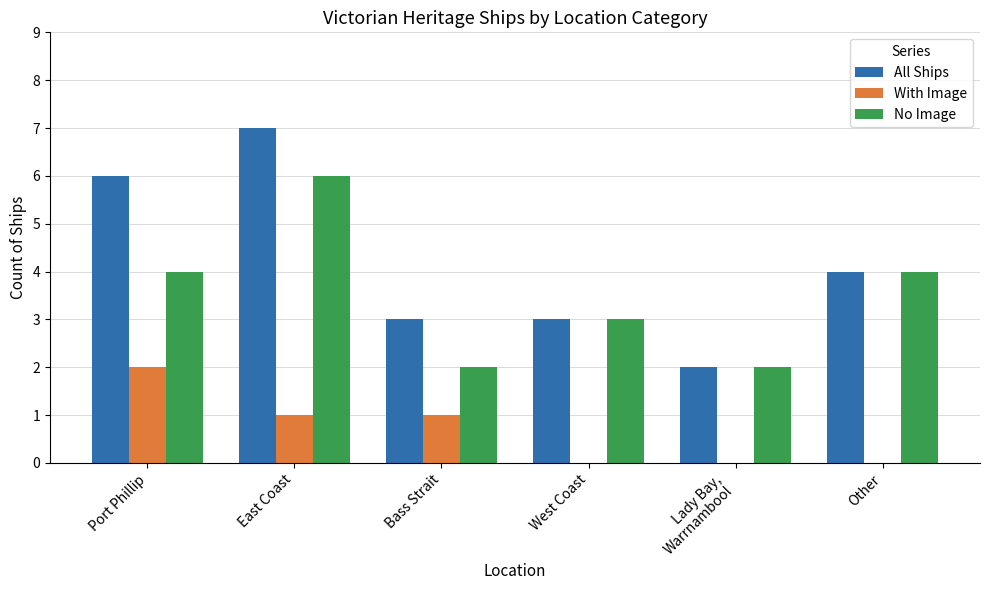

How many data points does each series have?

6